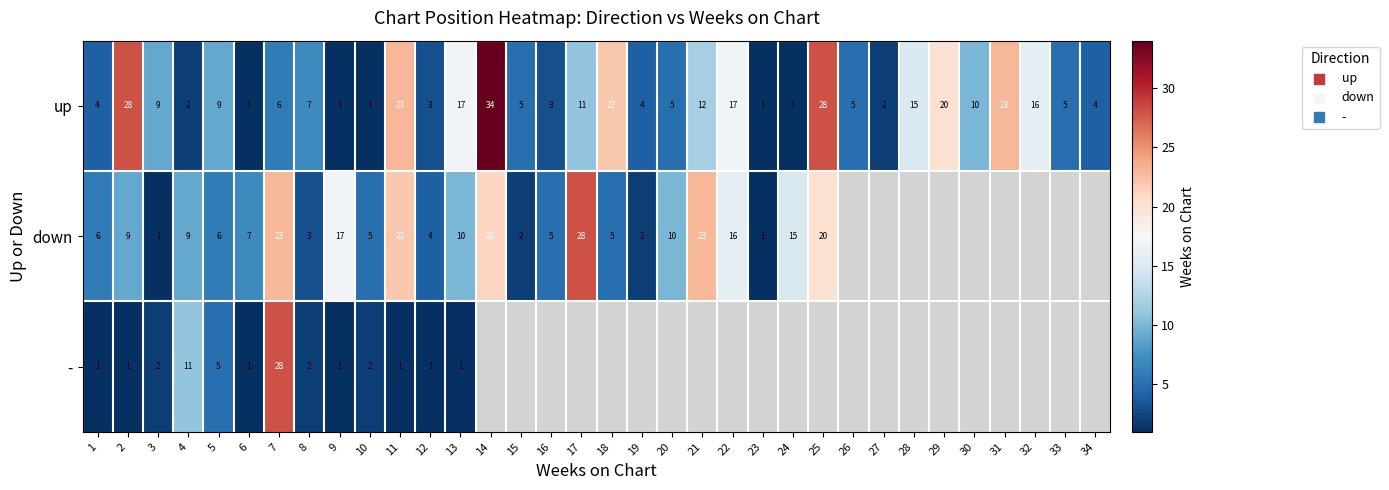

Which series changed the most between 6 and 10?

down